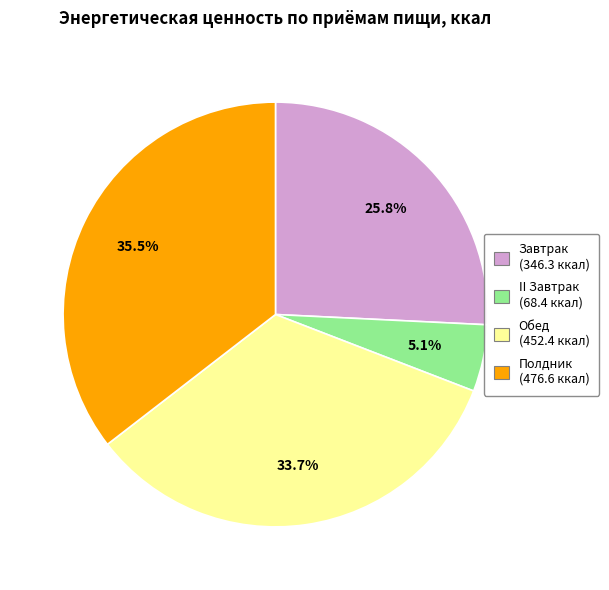

Rank the categories by value from lowest to highest.

II Завтрак, Завтрак, Обед, Полдник